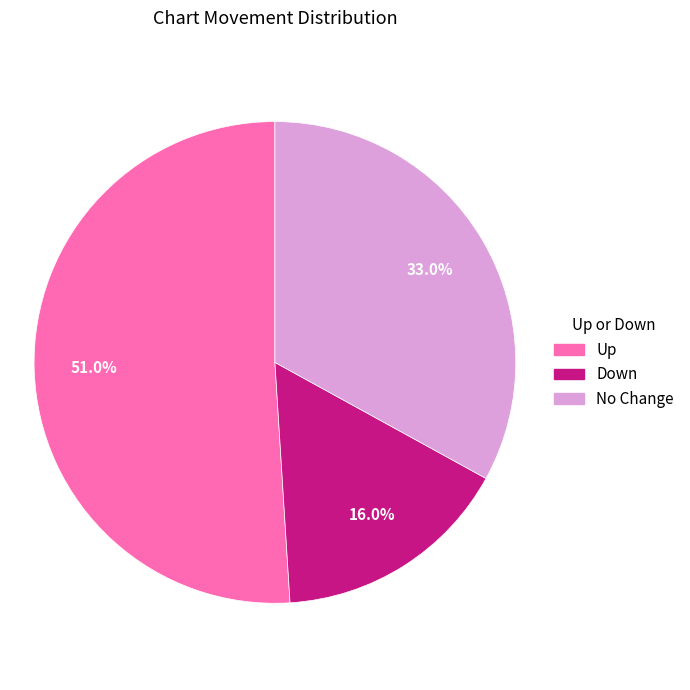

Is there a majority slice in this chart?

Yes